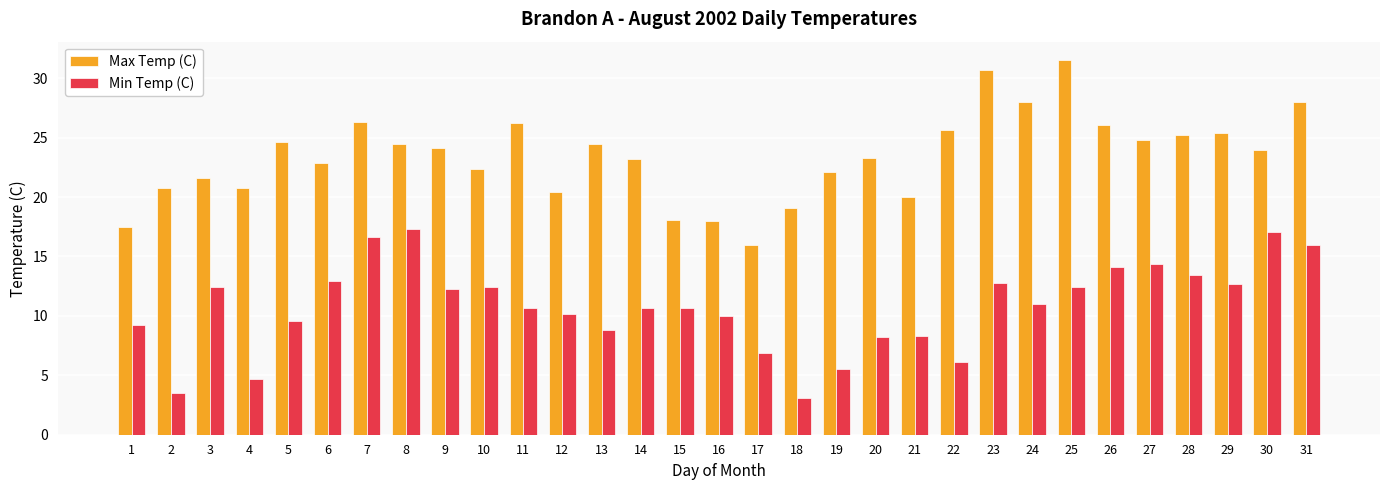

What is the maximum value for Max Temp (C)?

31.5